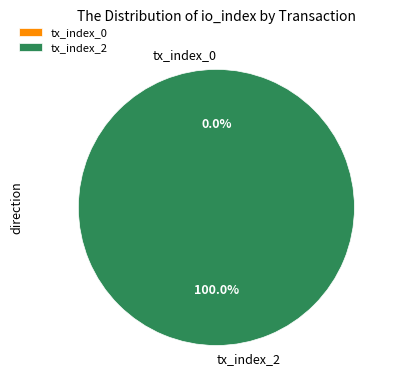

What portion of the pie excludes tx_index_0?

100.0%